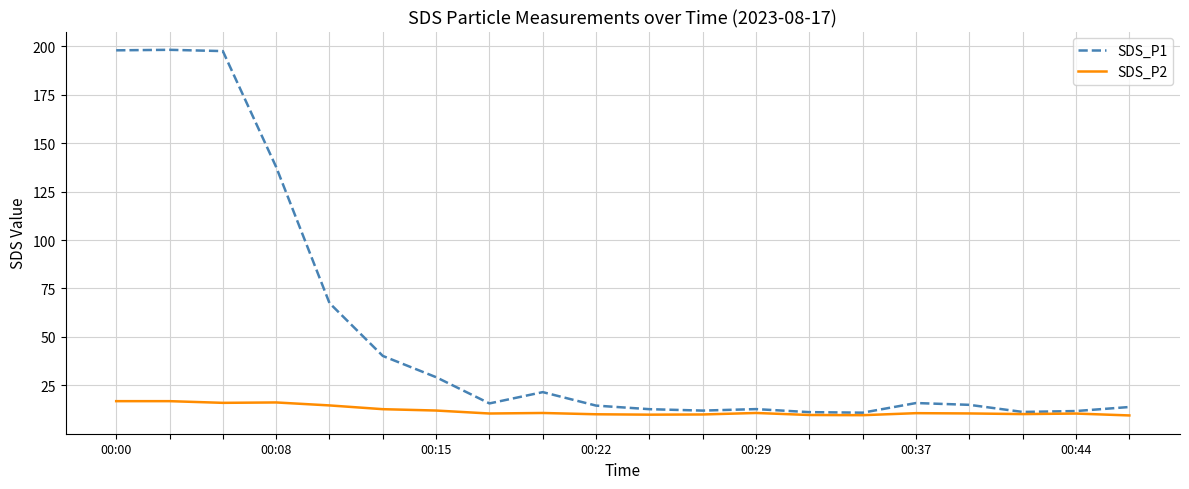

What is the minimum value for SDS_P1?

10.9